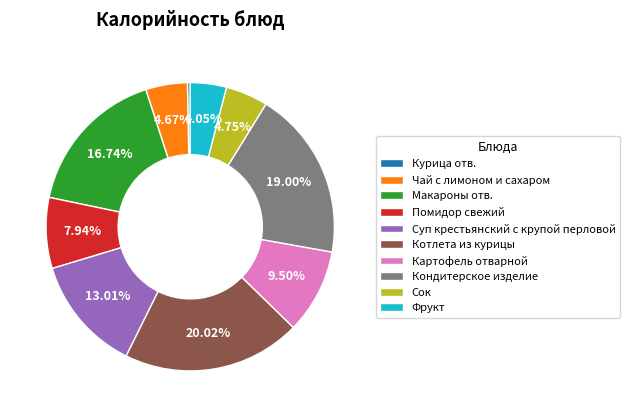

Which slice is the largest?

Котлета из курицы